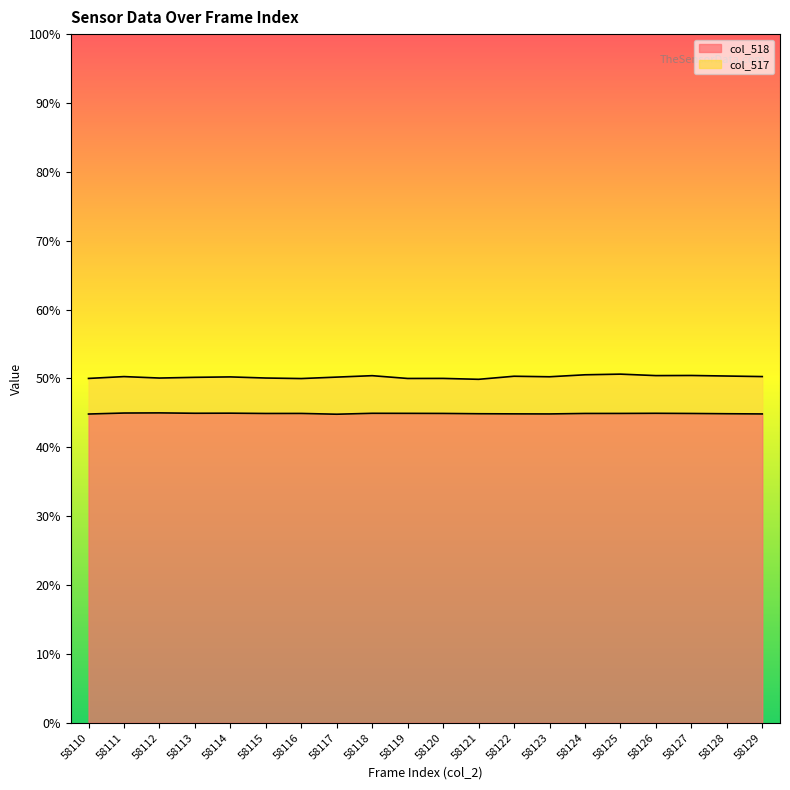

List the labels in order of value, smallest first.

58117, 58110, 58123, 58129, 58122, 58121, 58128, 58115, 58127, 58124, 58116, 58120, 58125, 58119, 58118, 58126, 58113, 58114, 58111, 58112